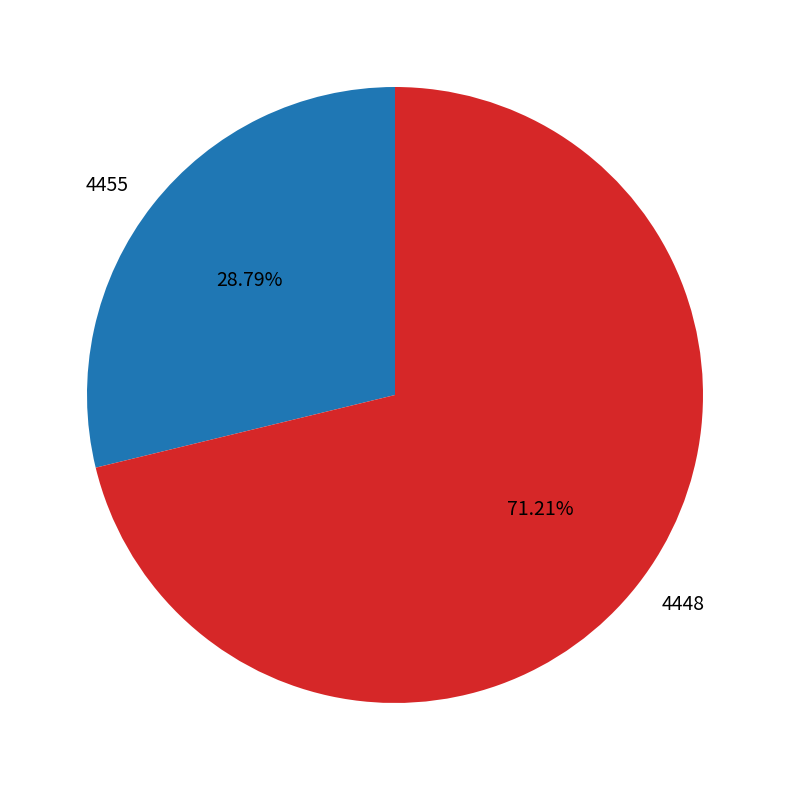

The 4455 slice represents 38% of the pie. True or false?

False